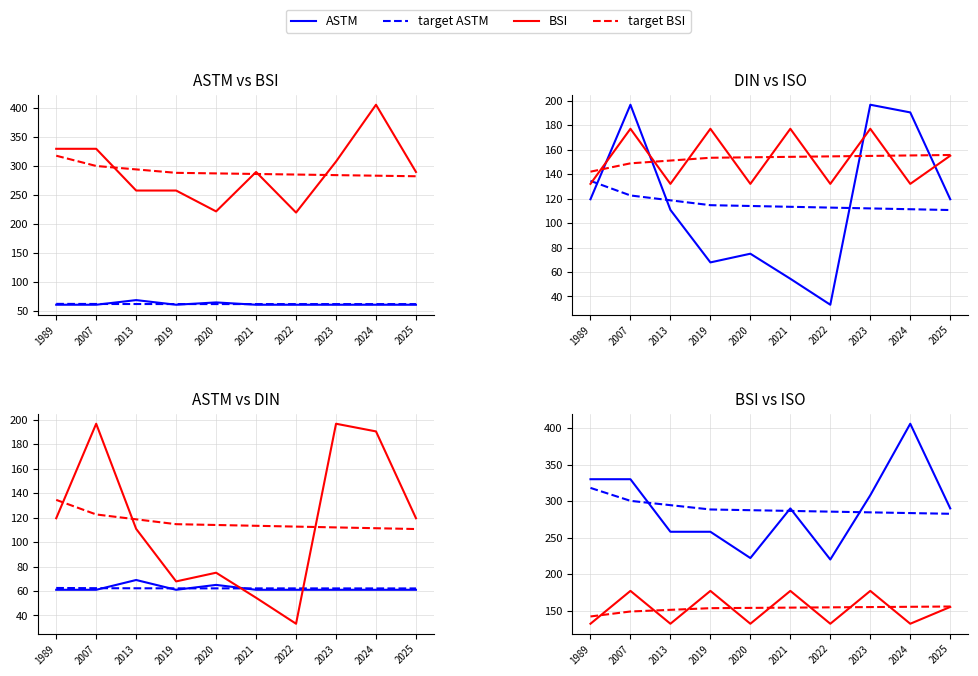

What is the value of the Price (PRINT) point at the 1st from the left?

61.0